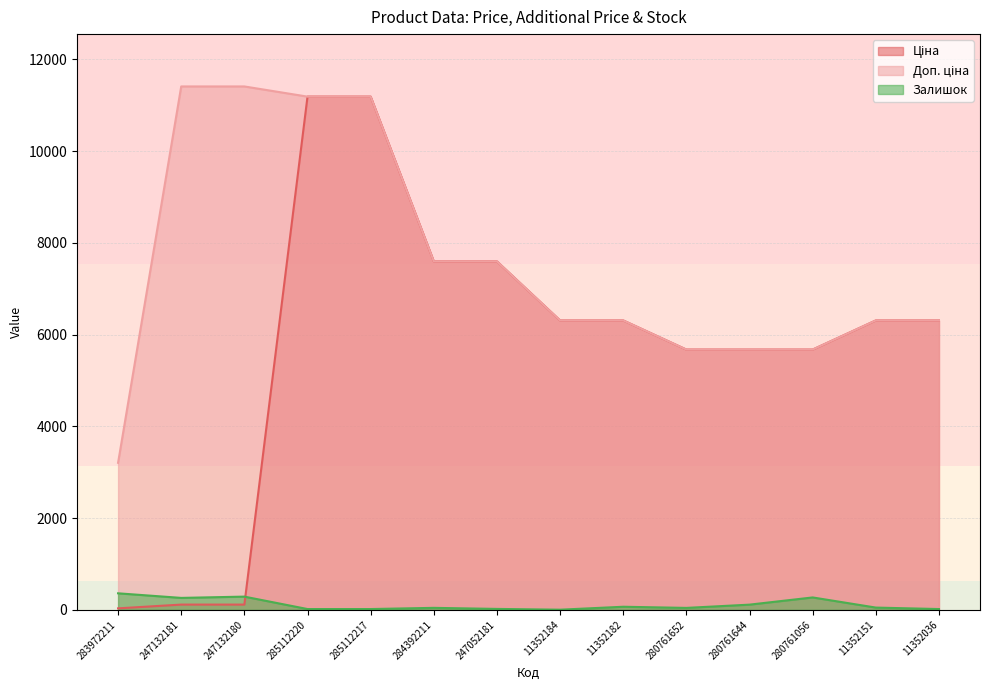

How many lines are shown in the chart?

3